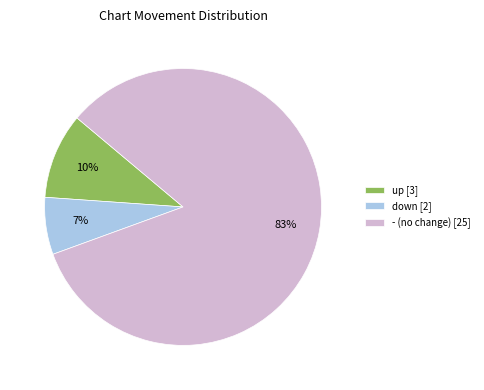

To the nearest percent, what is the average slice percentage?

33%